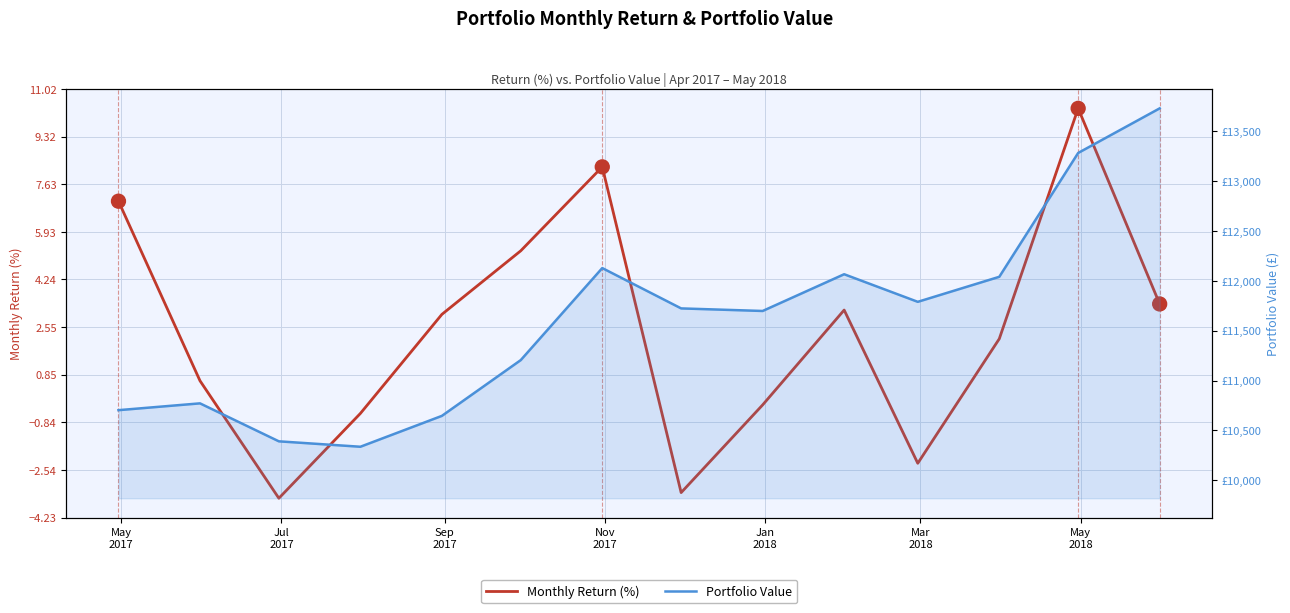

Which series has the largest total across all categories?

Portfolio Value